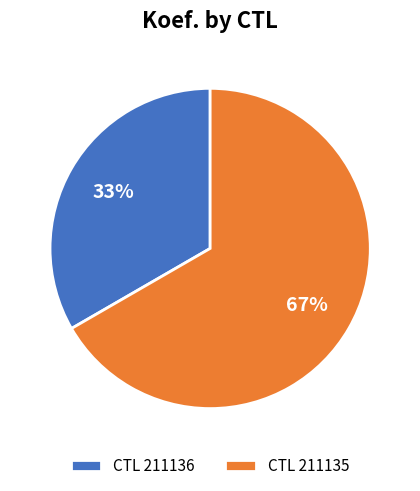

Is the sum of CTL 211136 and CTL 211135 greater than half?

Yes